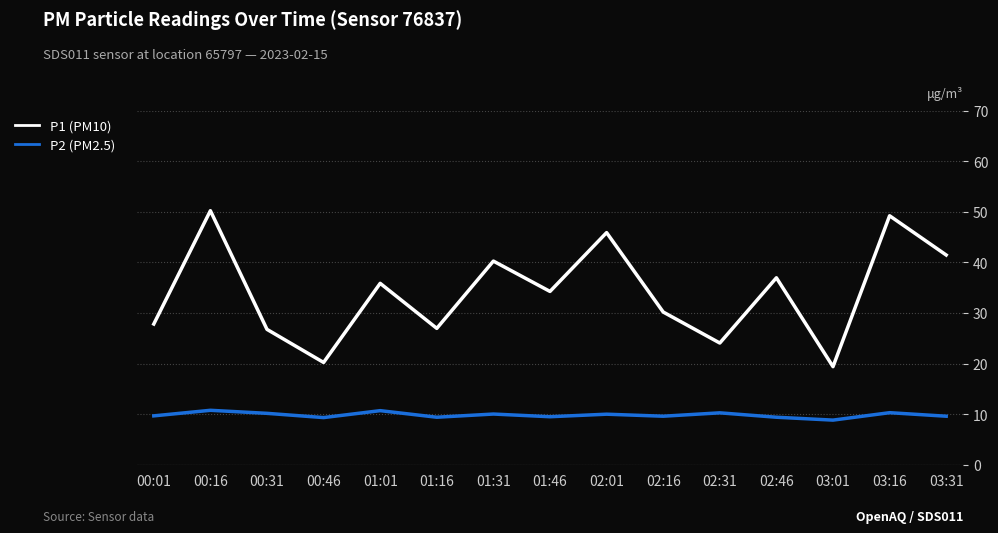

Rank the series at 00:16 from highest to lowest value.

P1 (PM10), P2 (PM2.5)